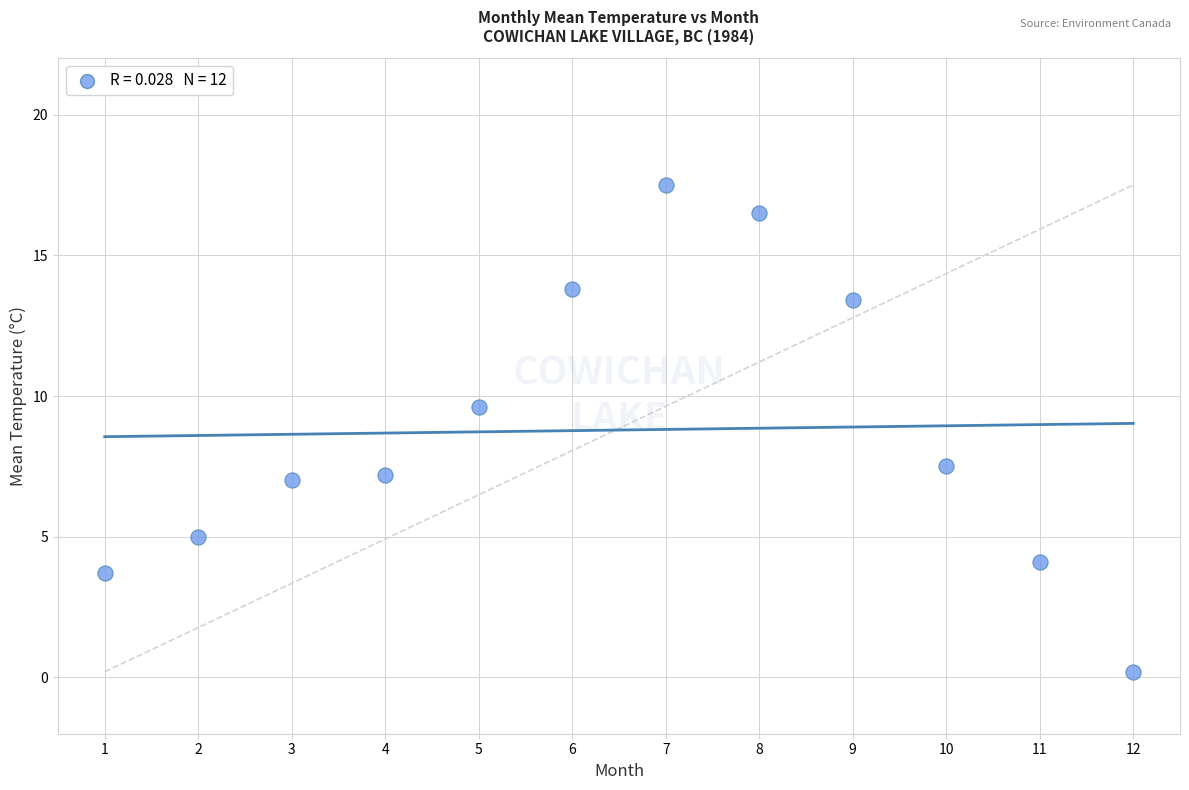

What Y value in the scatter plot is closest to 8?

7.5